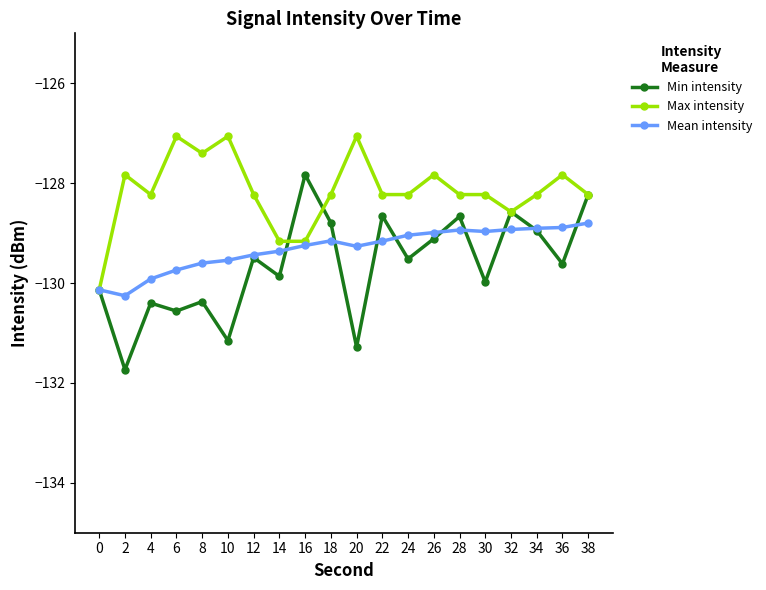

How many values in the Max intensity series are below -128?

13